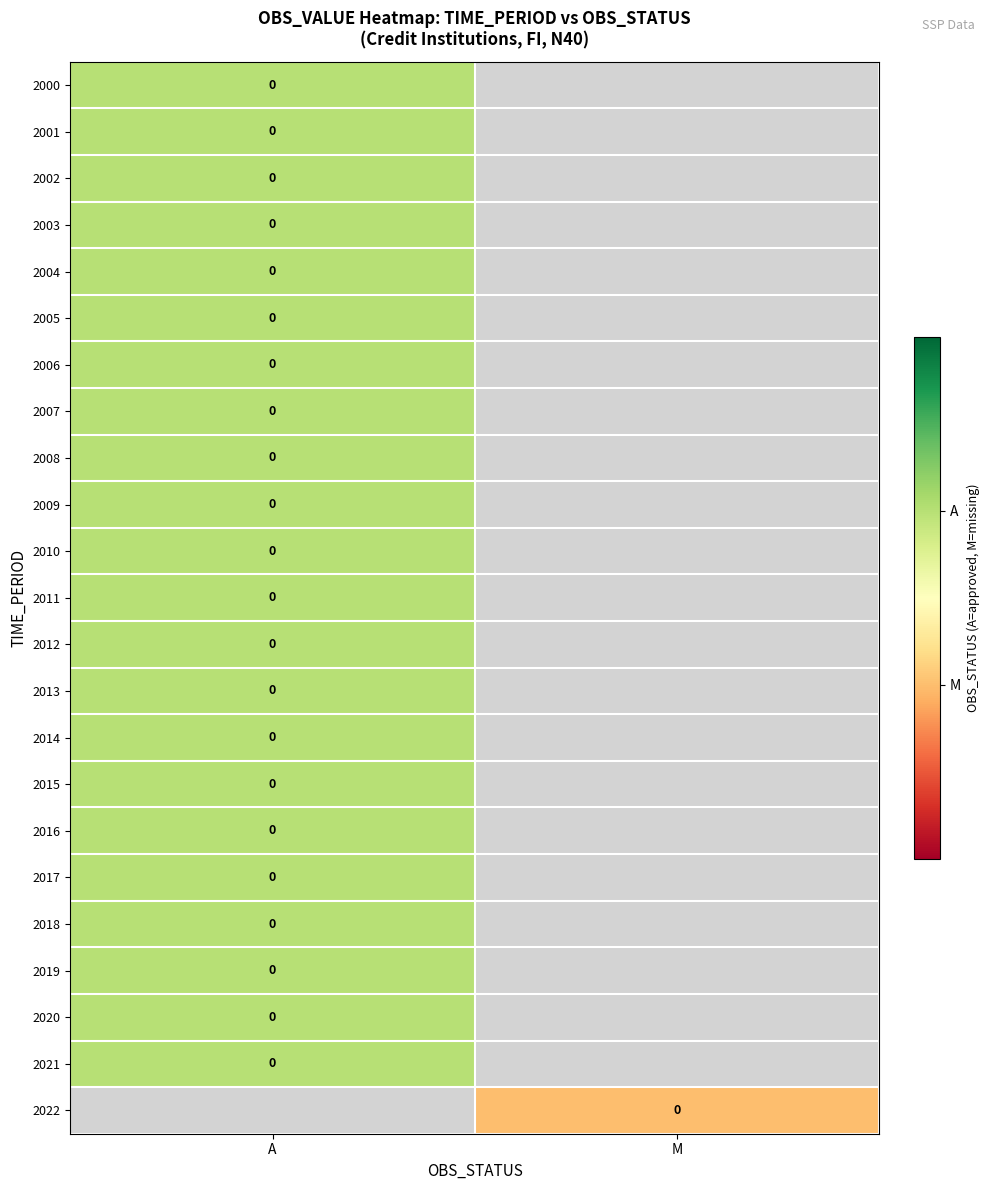

Count the number of data series in this chart.

23